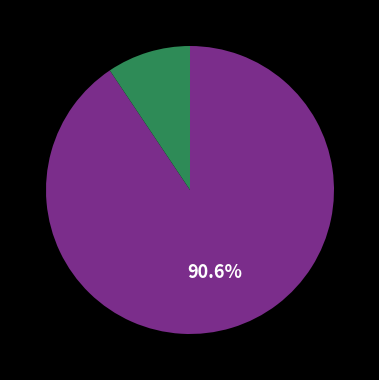

Is there any slice that represents more than half of the pie?

Yes